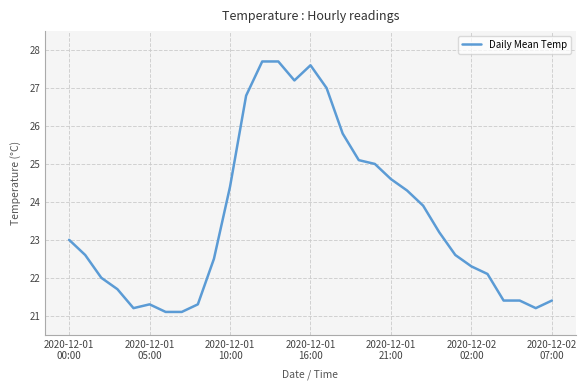

What is the minimum value shown in the chart?

21.1